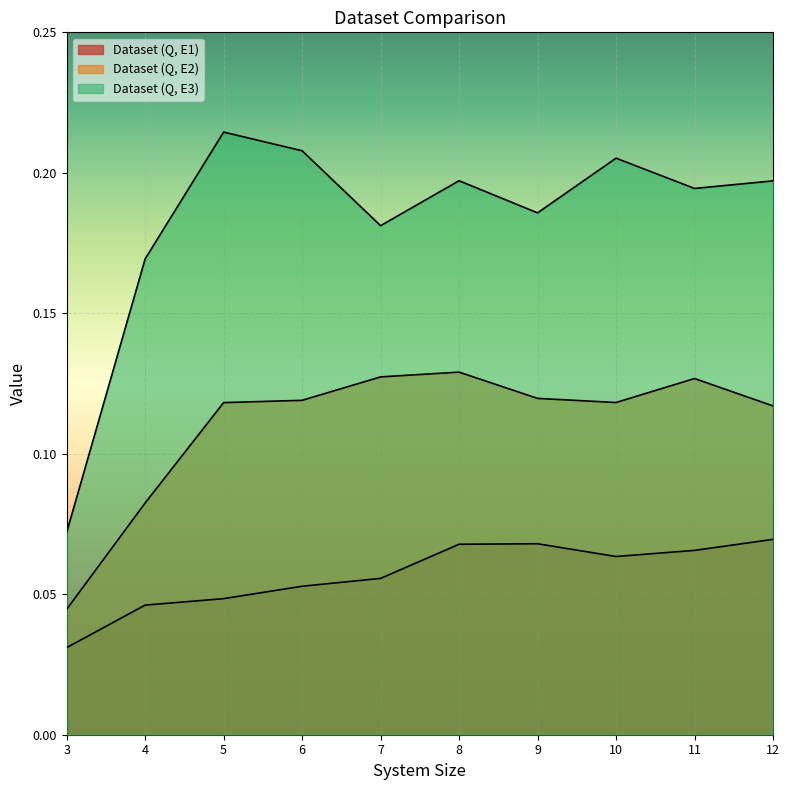

True or false: Dataset (Q, E2) has a value of 0.2 at 11.

False